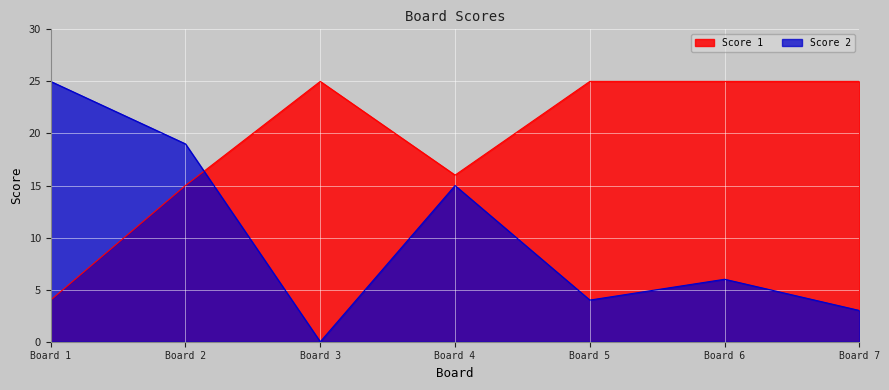

Rank the series by their average value, from lowest to highest.

Score 2, Score 1